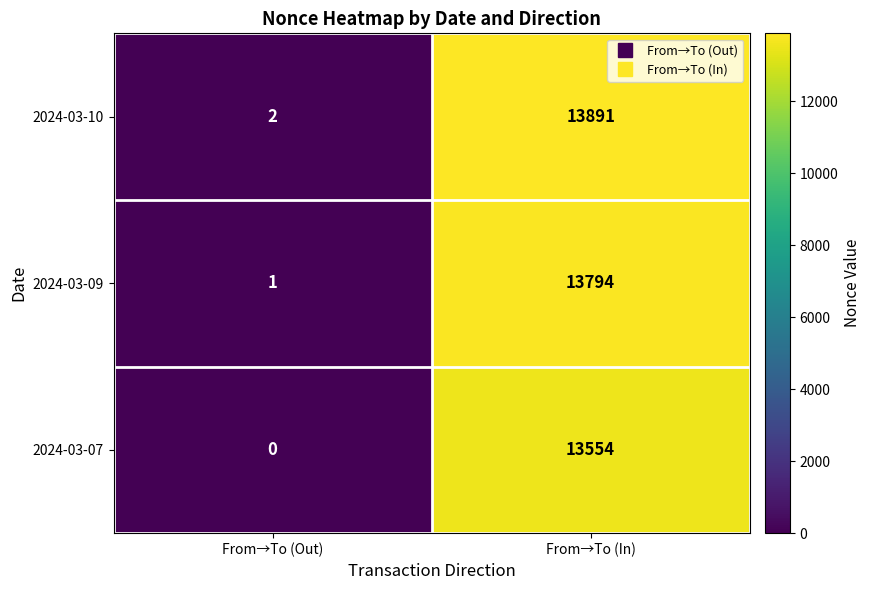

At which category is the sum across all series the highest?

From→To (In)